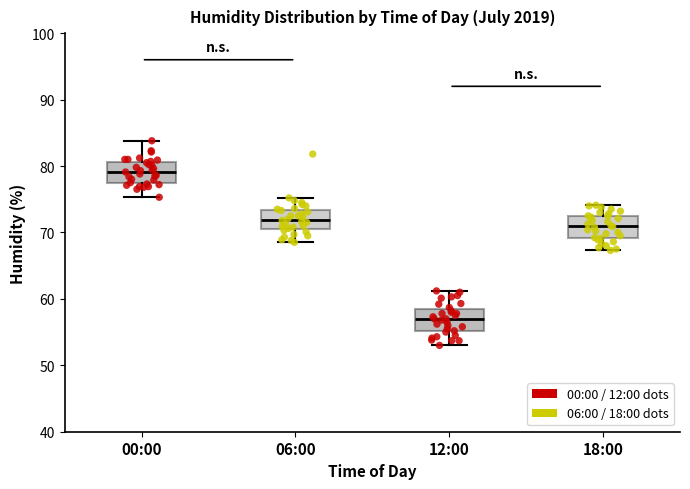

Where is the lower edge of the box for 06:00 on the y-axis? The values are not printed on the chart, so give them approximately, as read against the axis.

70